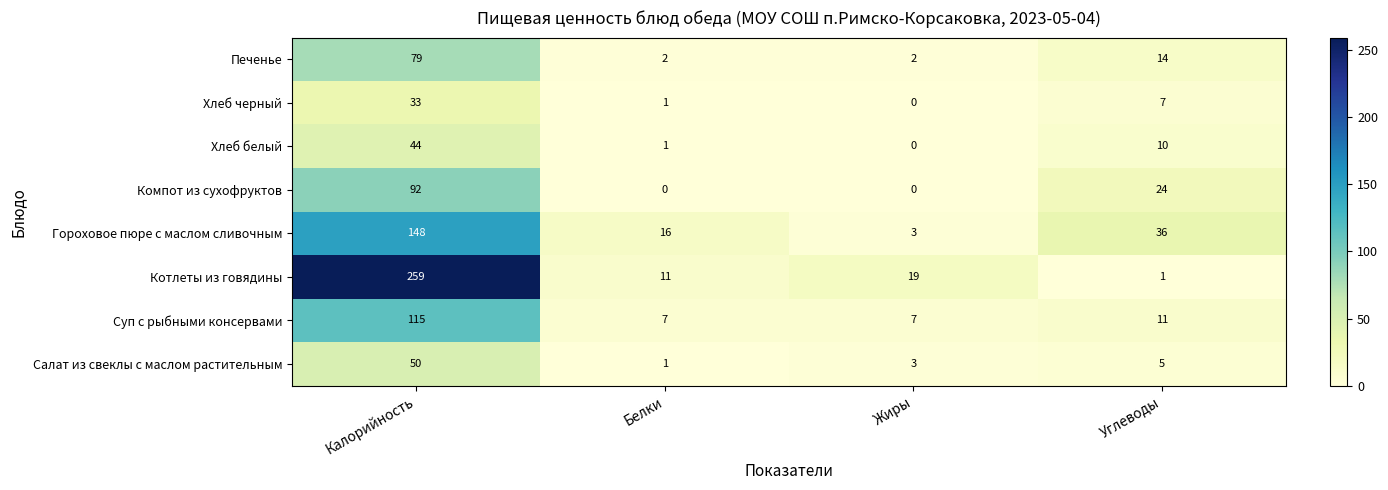

How many categories are shown in the chart?

4